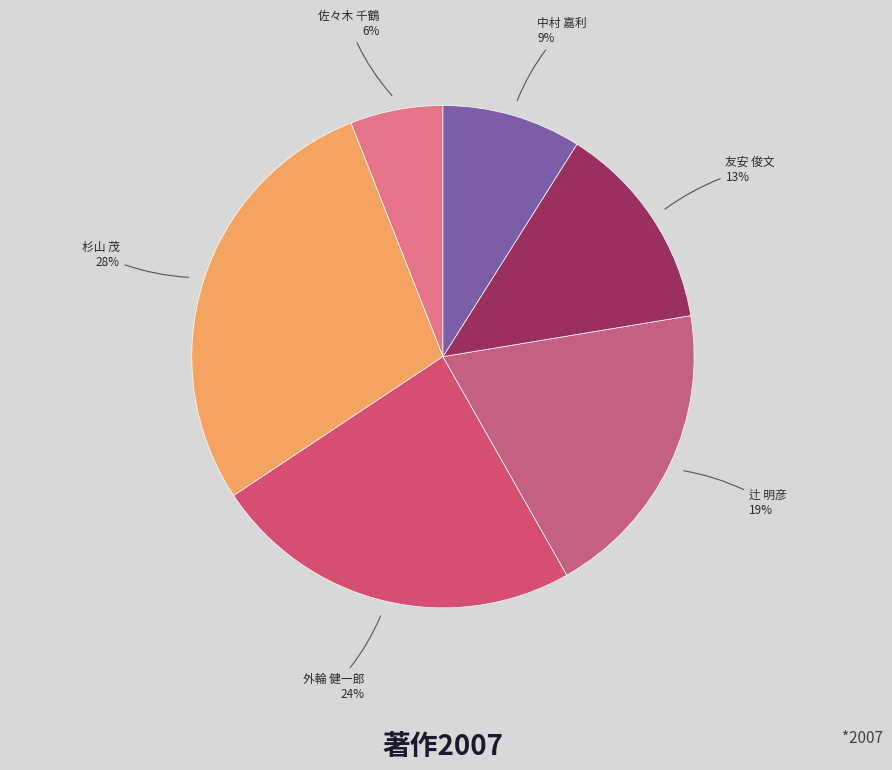

Which category has the biggest portion of the pie?

杉山 茂